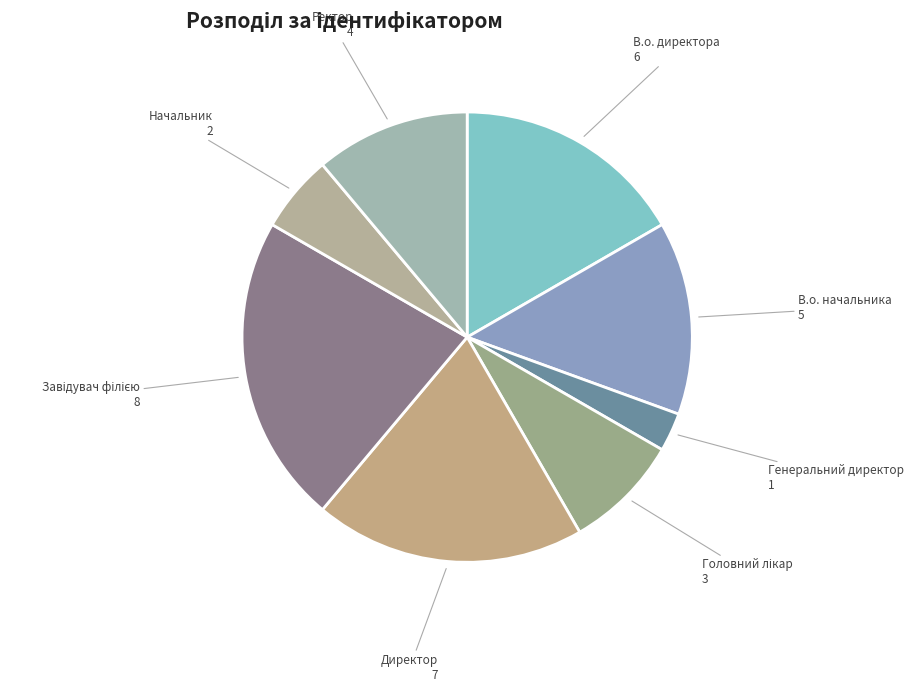

The Начальник slice represents 1% of the pie. True or false?

False